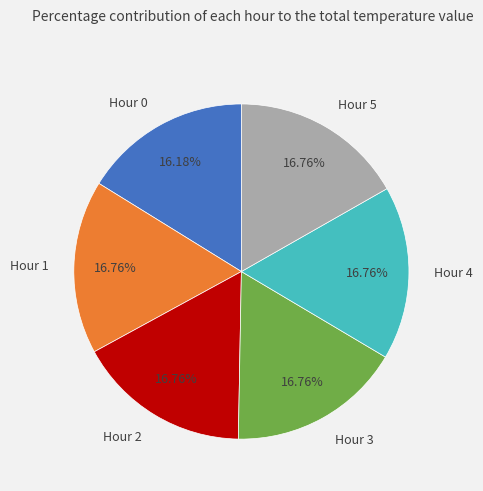

Between Hour 0 and Hour 2, which is larger?

Hour 2